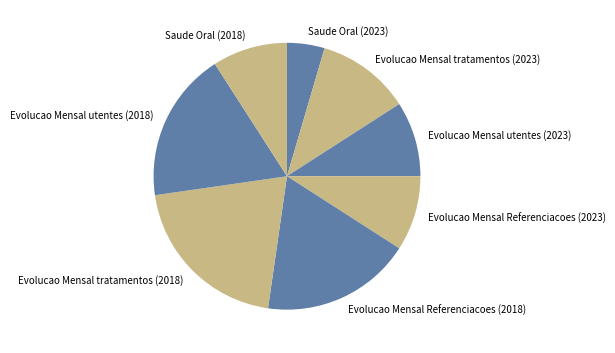

What is the ratio of the value at Evolucao Mensal Referenciacoes (2023) to the value at Evolucao Mensal tratamentos (2023)?

0.8